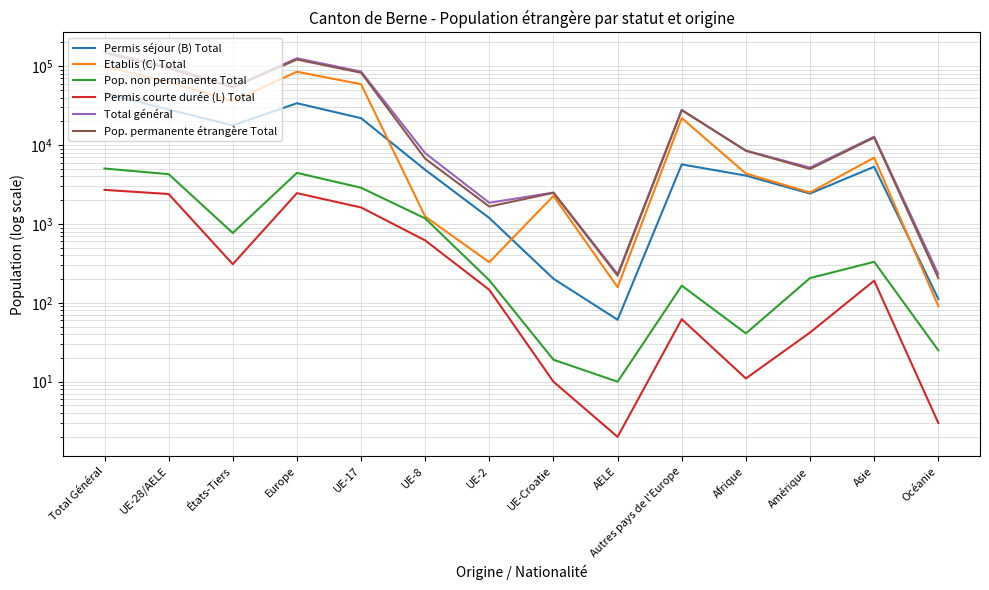

Which category has the highest value in the Etablis (C) Total series?

Total Général